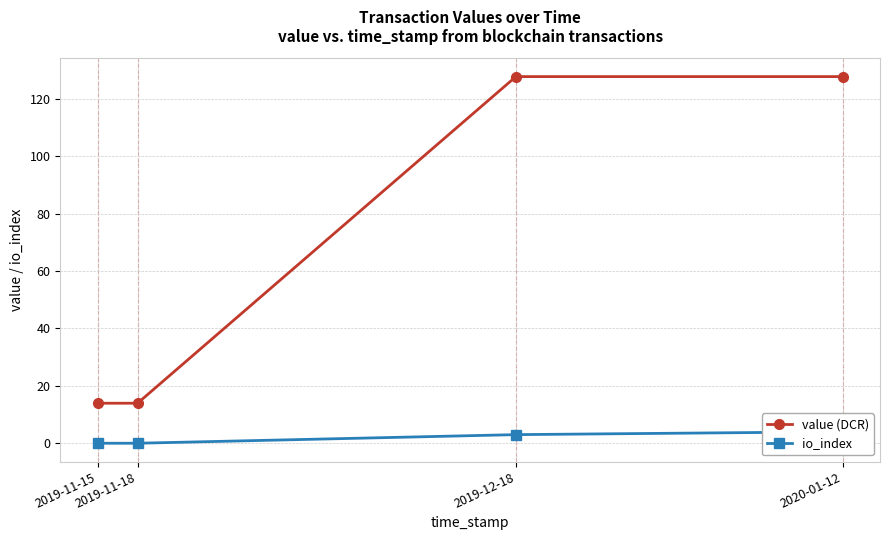

List the series in order of their peak value, lowest first.

io_index, value (DCR)